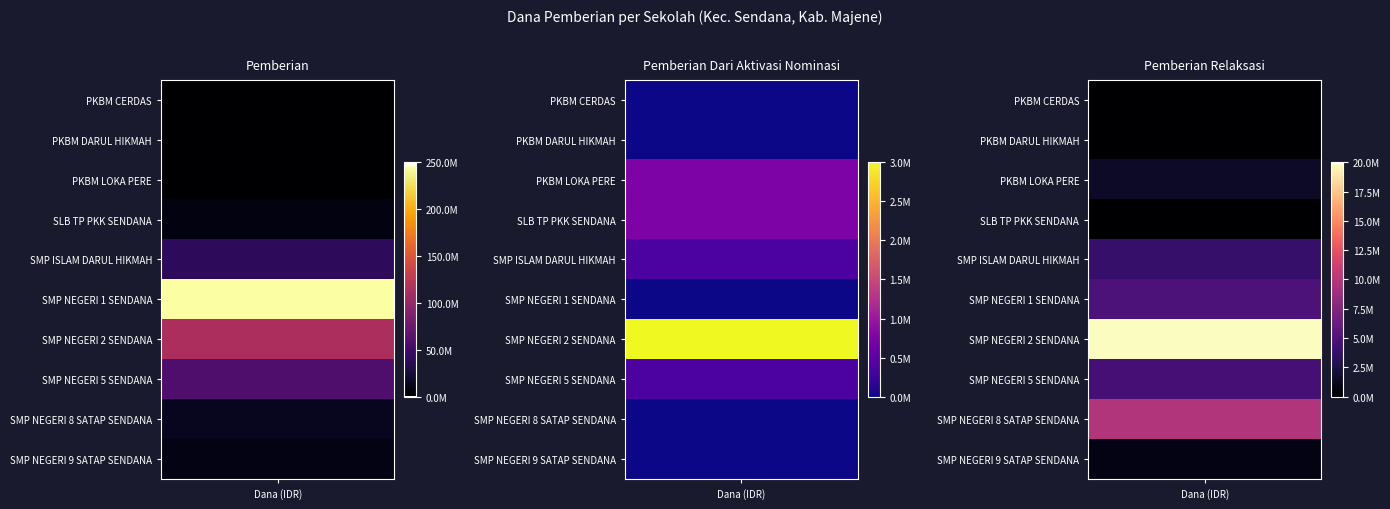

Reading right to left, what are all the values shown in this chart?

PKBM CERDAS: 2=0	1=0	0=375000
PKBM DARUL HIKMAH: 2=0	1=0	0=1125000
PKBM LOKA PERE: 2=1500000	1=750000	0=750000
SLB TP PKK SENDANA: 2=0	1=750000	0=7125000
SMP ISLAM DARUL HIKMAH: 2=3750000	1=375000	0=39000000
SMP NEGERI 1 SENDANA: 2=4875000	1=0	0=245625000
SMP NEGERI 2 SENDANA: 2=19875000	1=3000000	0=113250000
SMP NEGERI 5 SENDANA: 2=4500000	1=375000	0=57375000
SMP NEGERI 8 SATAP SENDANA: 2=9750000	1=0	0=14250000
SMP NEGERI 9 SATAP SENDANA: 2=750000	1=0	0=9750000